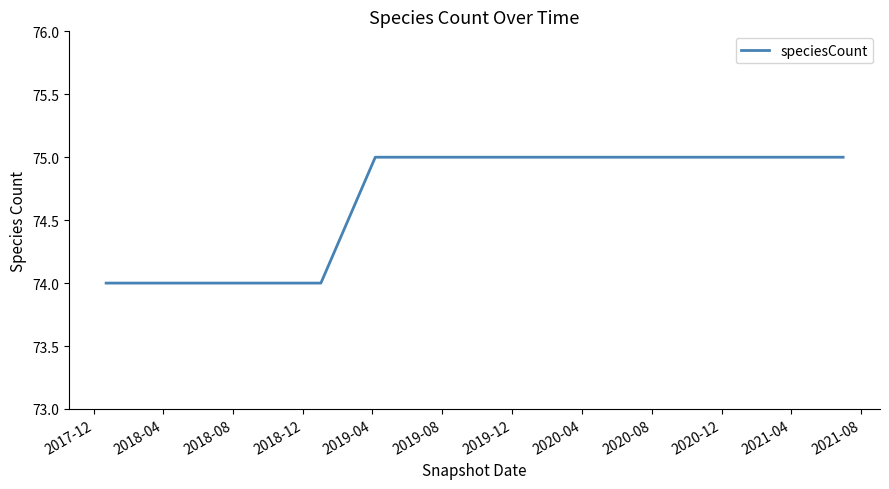

What is the minimum value shown in the chart?

74